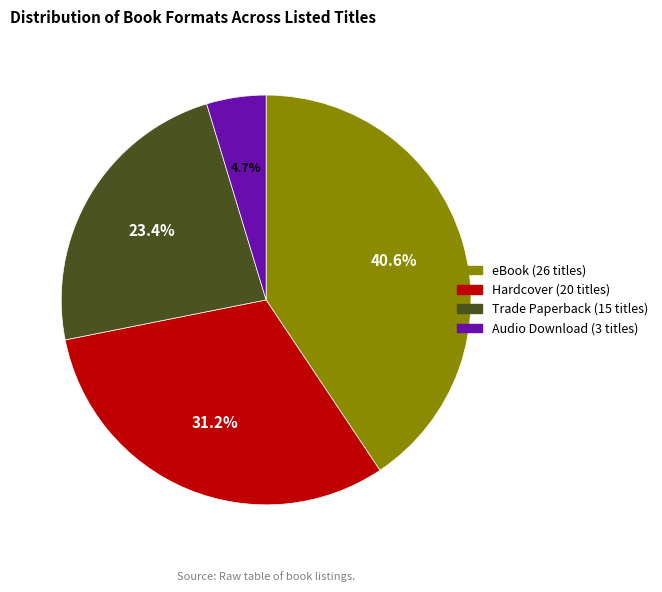

Count the number of slices in the pie.

4